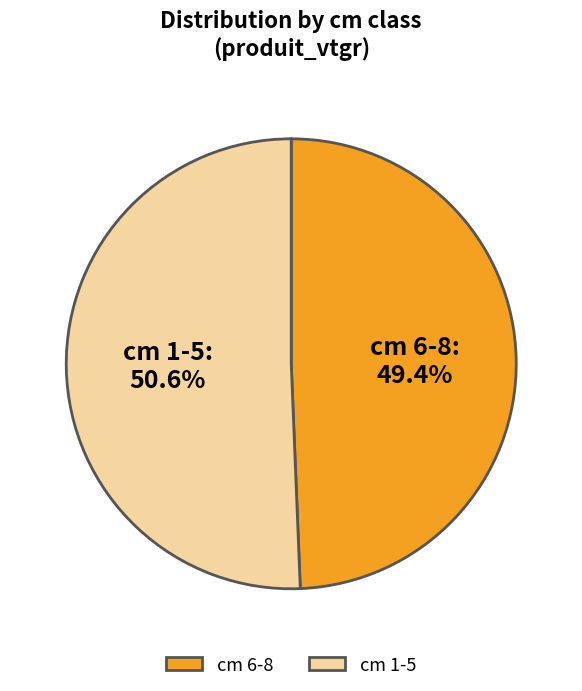

What is the ratio of the value at cm 1-5 to the value at cm 6-8?

1.0